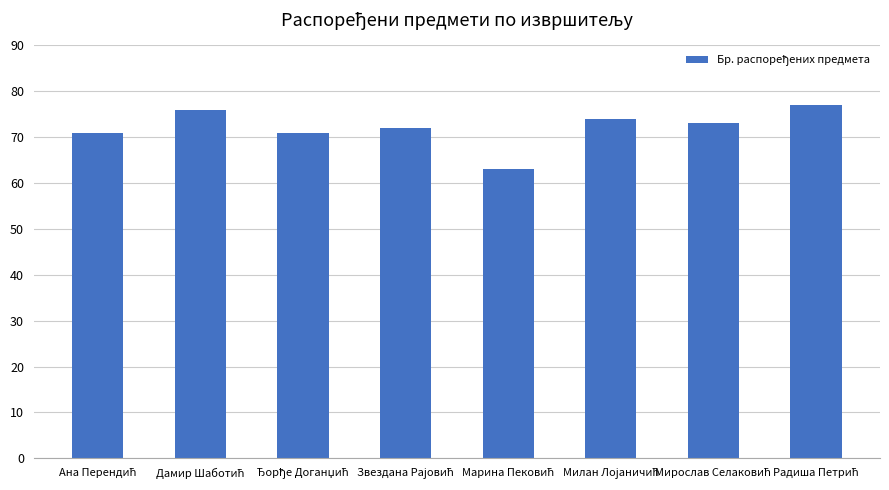

Reading left to right, what are all the values shown in this chart?

71	76	71	72	63	74	73	77